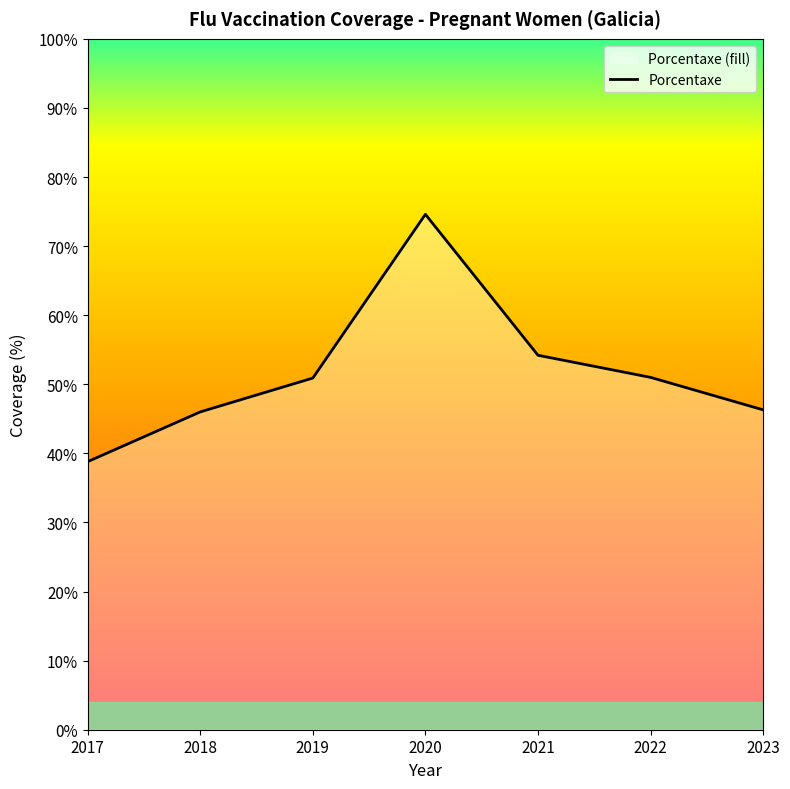

Reading left to right, transcribe all the data shown in this chart.

2017=38.8	2018=46.0	2019=50.9	2020=74.6	2021=54.2	2022=51.0	2023=46.3